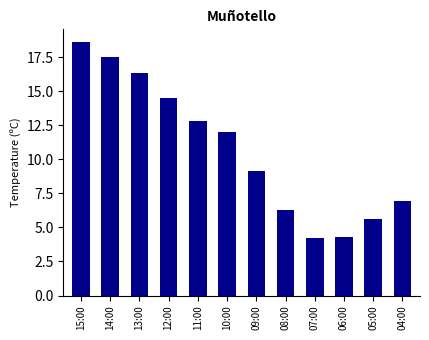

What is the sum of the values at 06:00 and 11:00?

17.1